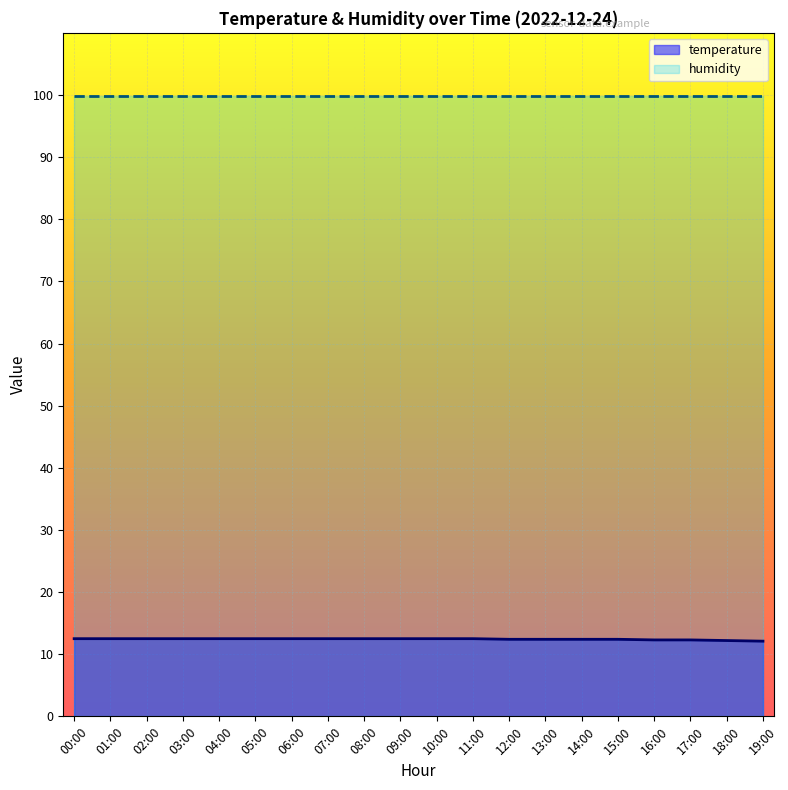

Reading right to left, list all the values displayed in this chart.

12.1	12.2	12.3	12.3	12.4	12.4	12.4	12.4	12.5	12.5	12.5	12.5	12.5	12.5	12.5	12.5	12.5	12.5	12.5	12.5